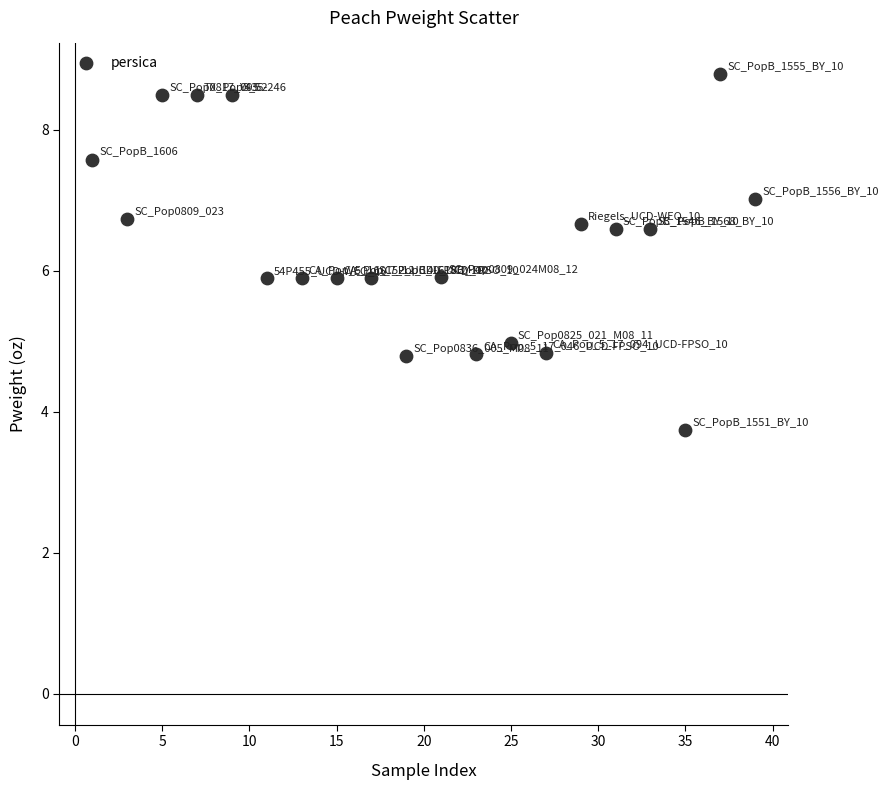

List the coordinates of all points as (X, Y) pairs, reading left to right.

(1.0, 7.6)  (3.0, 6.7)  (5.0, 8.5)  (7.0, 8.5)  (9.0, 8.5)  (11.0, 5.9)  (13.0, 5.9)  (15.0, 5.9)  (17.0, 5.9)  (19.0, 4.8)  (21.0, 5.9)  (23.0, 4.8)  (25.0, 5.0)  (27.0, 4.8)  (29.0, 6.7)  (31.0, 6.6)  (33.0, 6.6)  (35.0, 3.7)  (37.0, 8.8)  (39.0, 7.0)